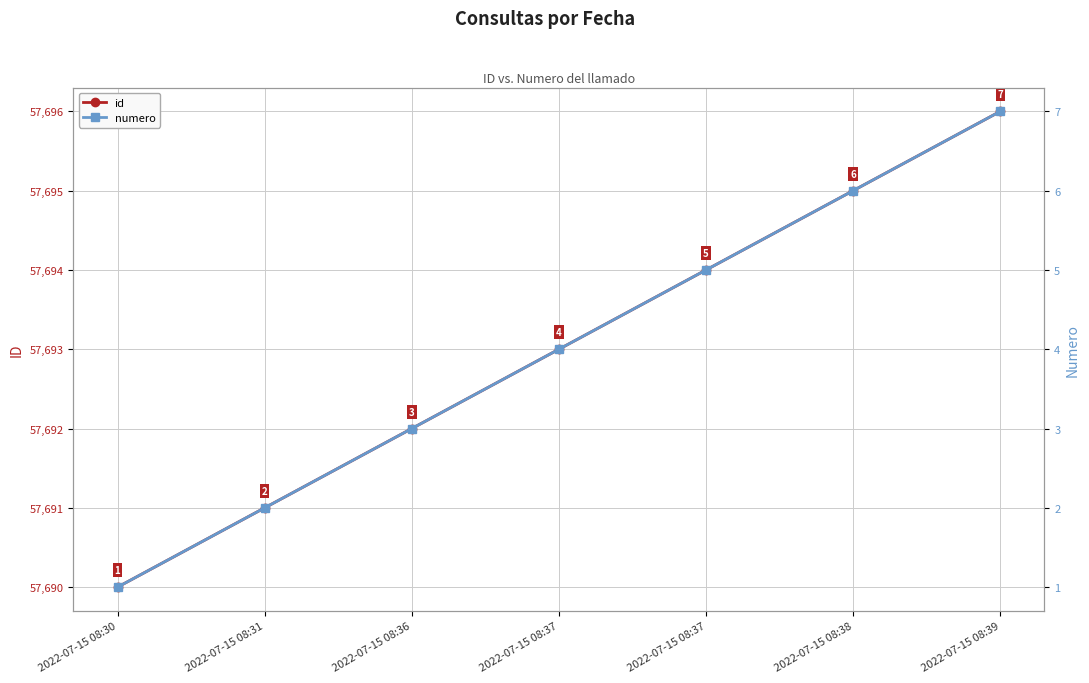

Where is numero nearest to the value 4?

2022-07-15 08:37